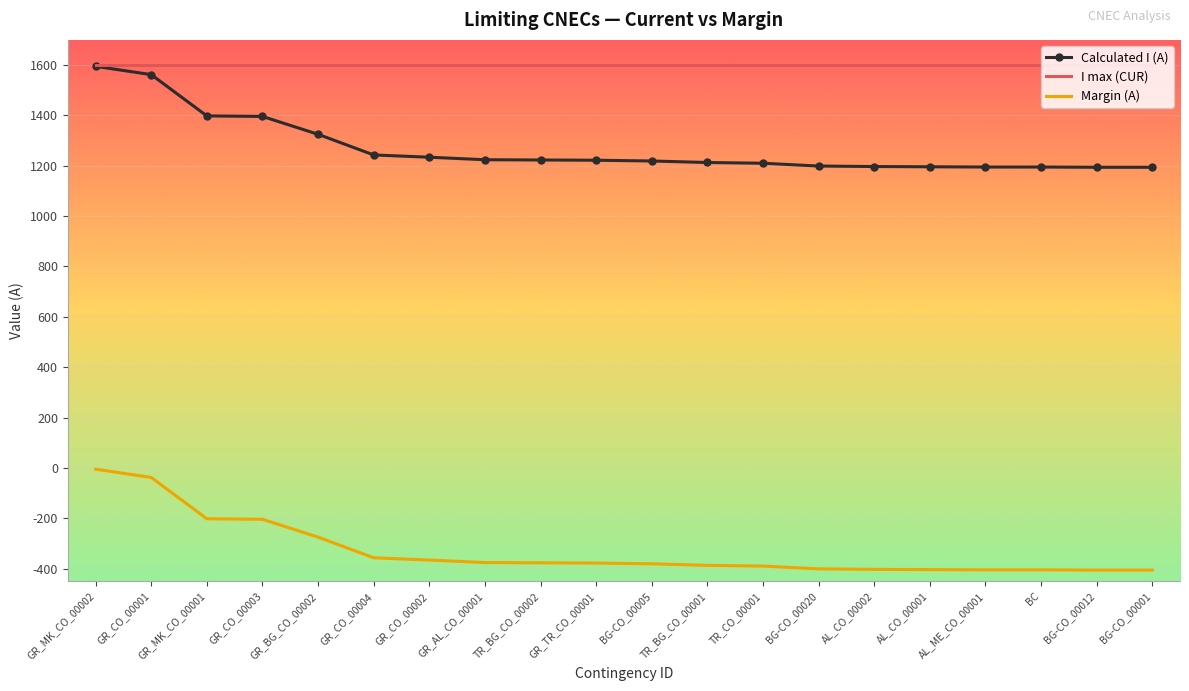

What are all the series names shown in the legend?

Calculated I (A), I max (CUR), Margin (A)